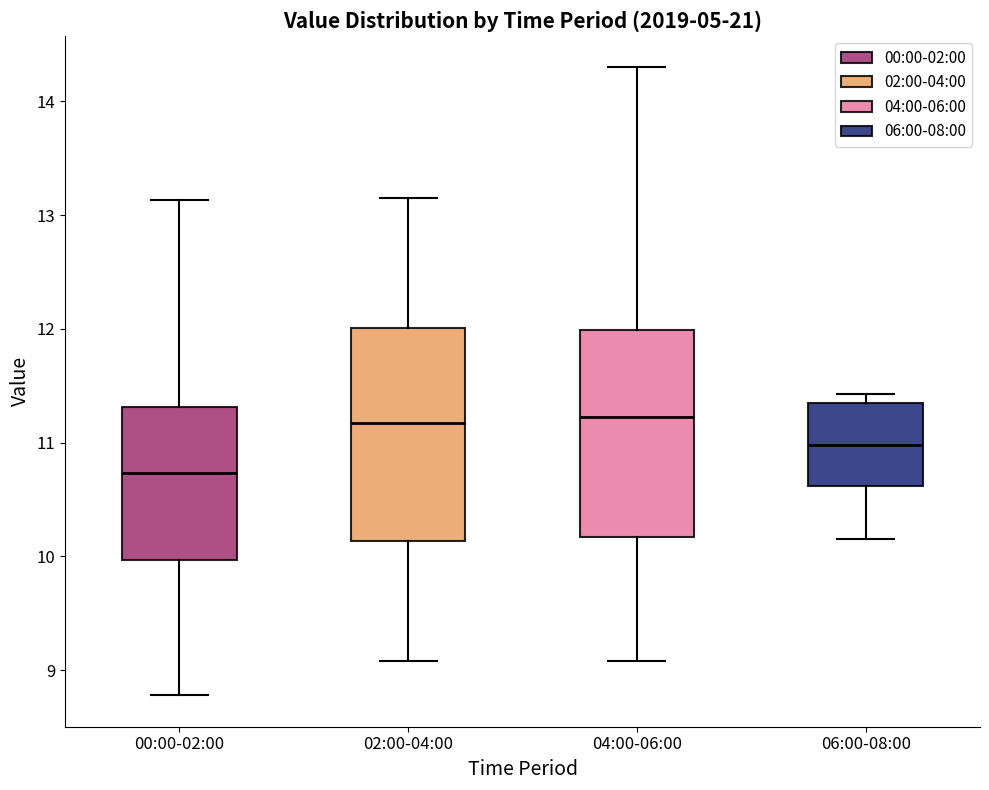

Reading left to right, read every box against the y-axis: the position of its median line, the range the box covers, and the ends of its whiskers. The values are not printed on the chart, so give them approximately, as read against the axis.

00:00-02:00: median 10.7, box 10.0 to 11.3, whiskers 8.8 to 13.1
02:00-04:00: median 11.2, box 10.1 to 12.0, whiskers 9.1 to 13.2
04:00-06:00: median 11.2, box 10.2 to 12.0, whiskers 9.1 to 14.3
06:00-08:00: median 11.0, box 10.6 to 11.4, whiskers 10.2 to 11.4 (just above the box's upper edge)